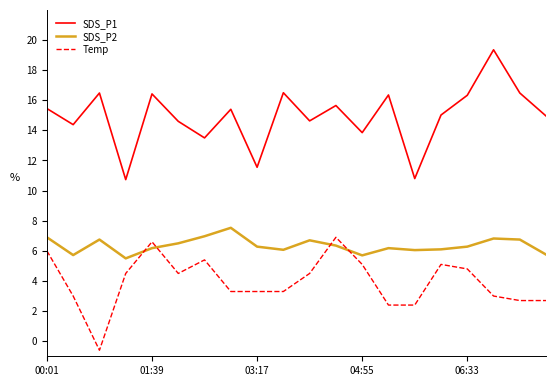

What is the lowest value of the SDS_P1 series?

10.7